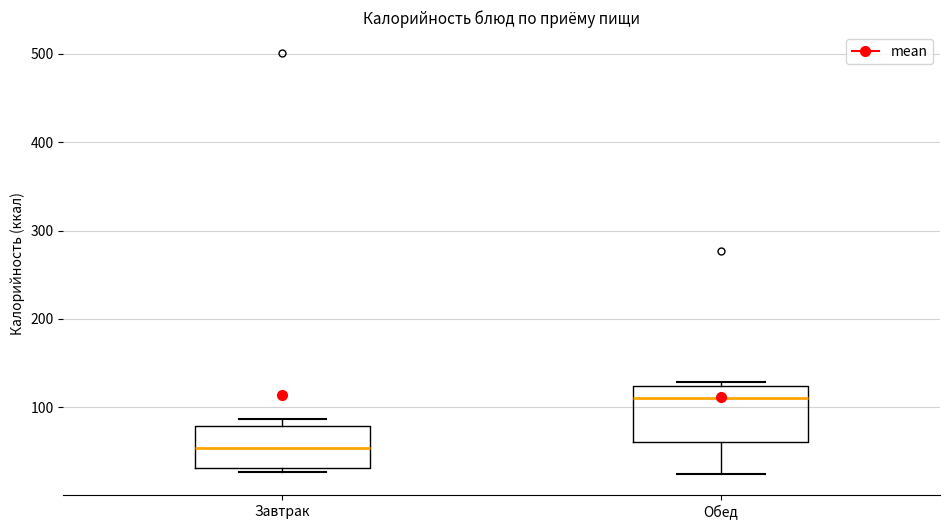

Where does the lower whisker of the box for Обед end on the y-axis? The values are not printed on the chart, so give them approximately, as read against the axis.

20